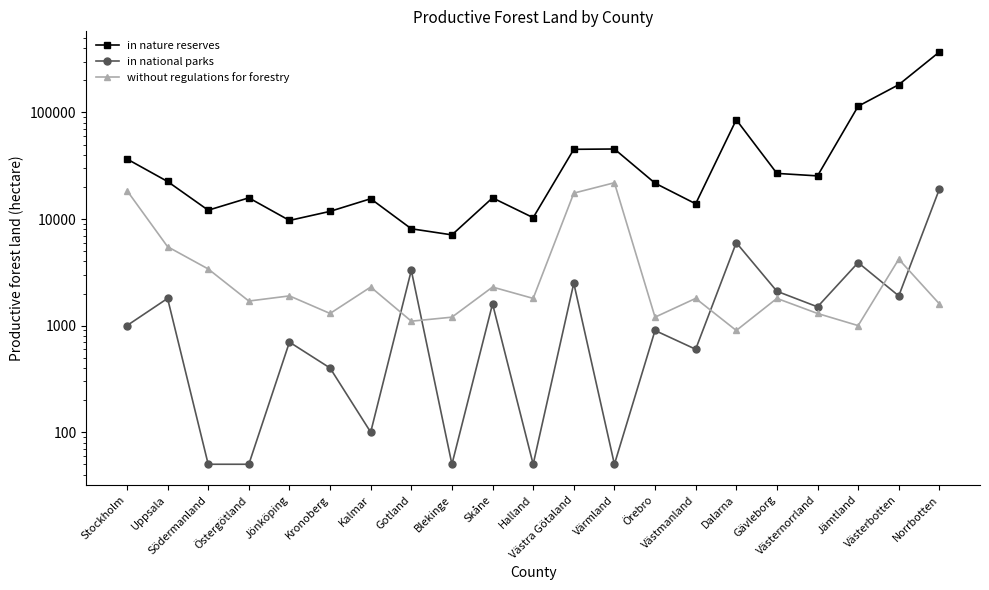

The value of in nature reserves at Värmland is 45400. True or false?

True